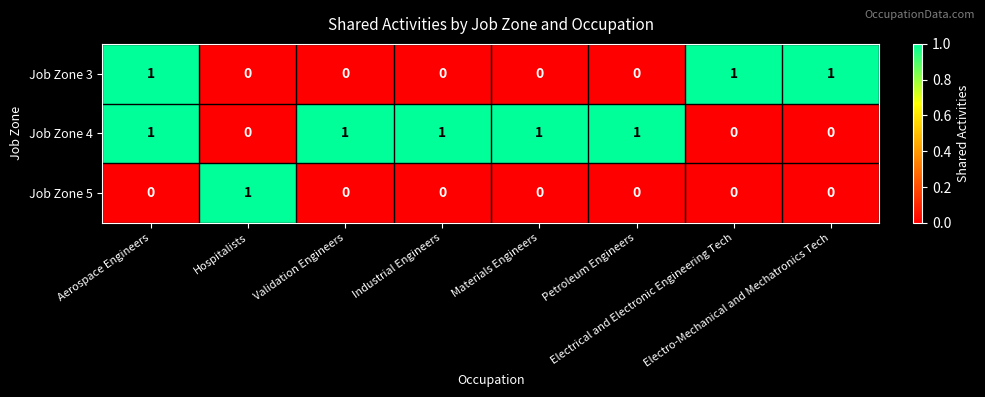

How many series are shown in this chart?

3